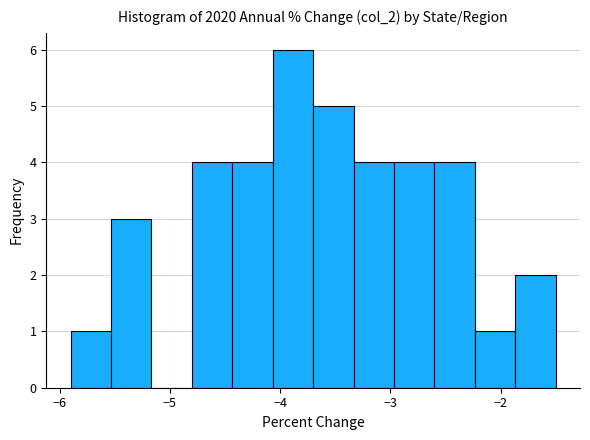

Around what value on the x-axis is the tallest bar? Give the approximate position of its centre, as read against the axis.

-3.9